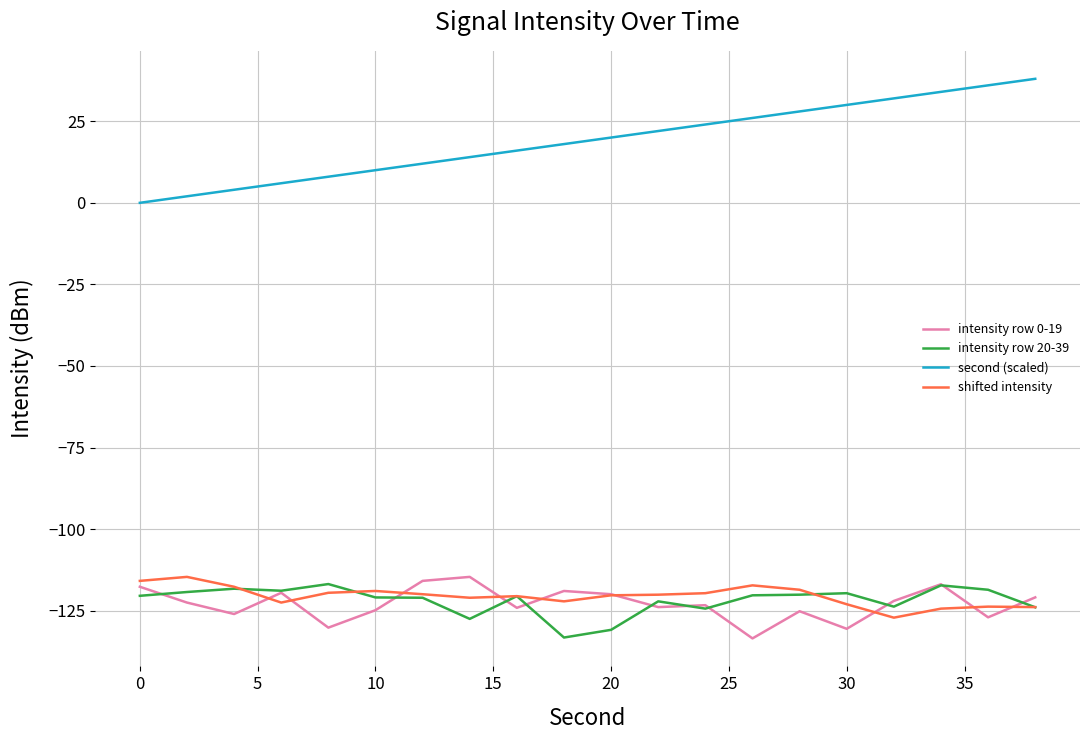

How many lines are shown in the chart?

4